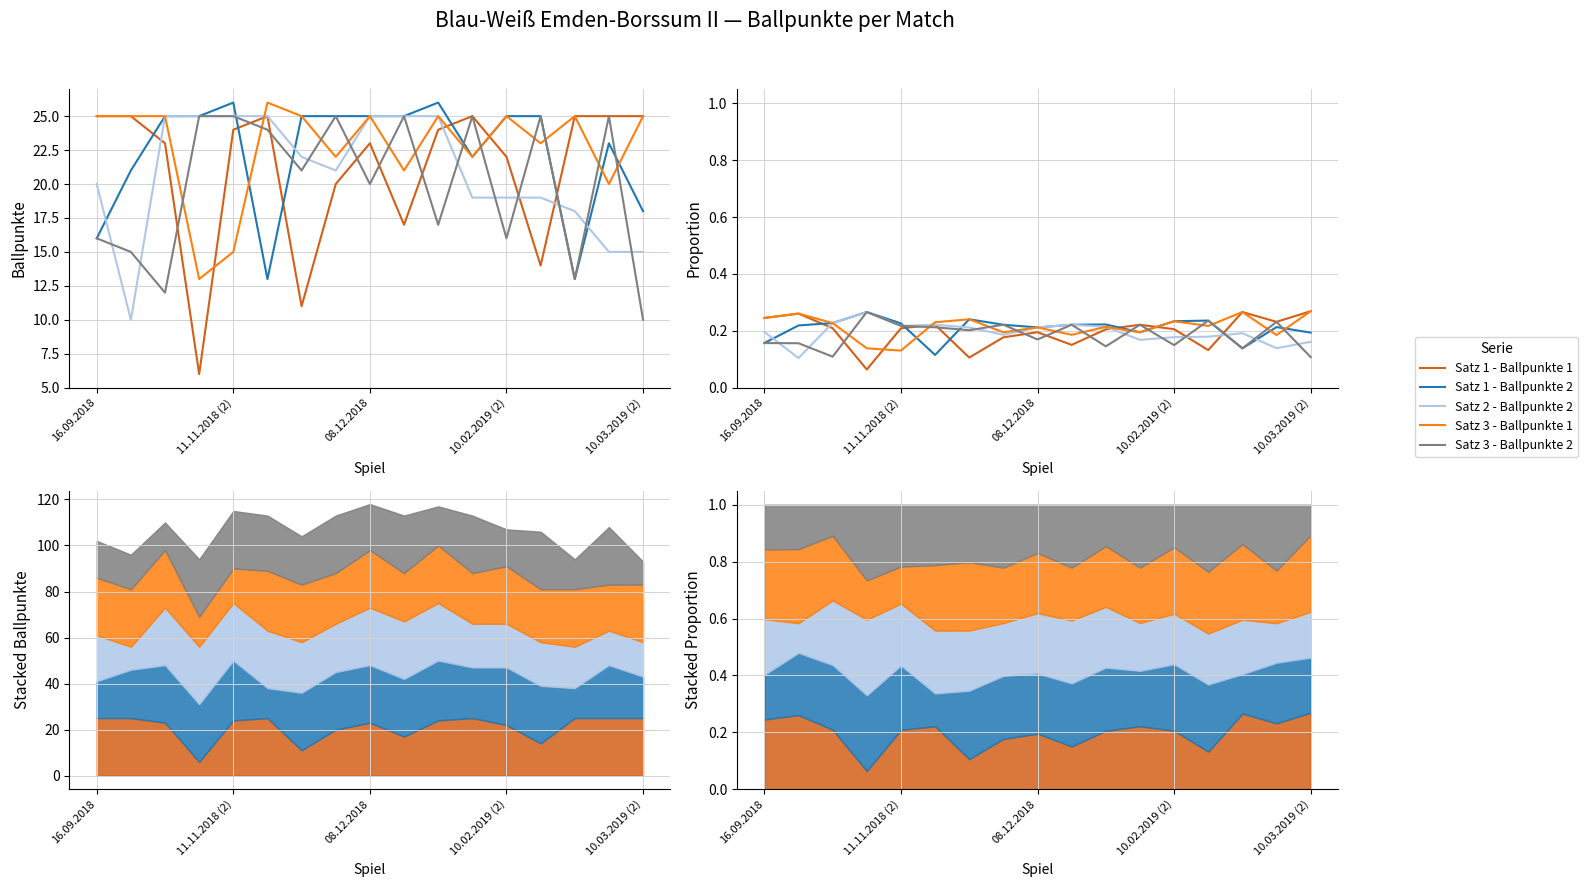

How many lines are shown in the chart?

5